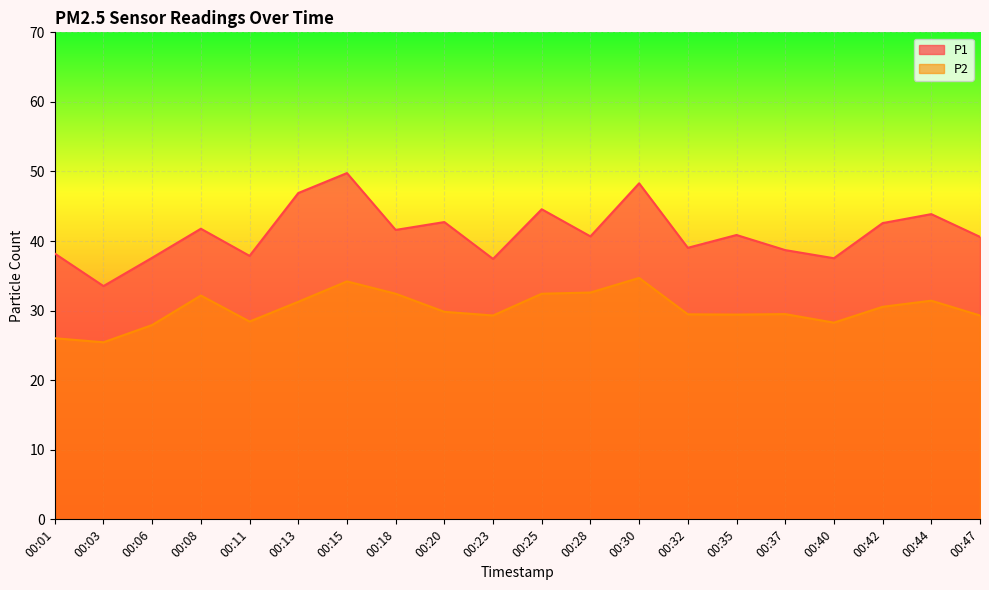

Reading right to left, list all the values displayed in this chart.

P1: 00:47=40.6	00:44=43.9	00:42=42.6	00:40=37.5	00:37=38.7	00:35=40.9	00:32=39.0	00:30=48.3	00:28=40.7	00:25=44.6	00:23=37.4	00:20=42.7	00:18=41.6	00:15=49.8	00:13=46.9	00:11=37.9	00:08=41.8	00:06=37.6	00:03=33.5	00:01=38.2
P2: 00:47=29.3	00:44=31.4	00:42=30.6	00:40=28.3	00:37=29.5	00:35=29.4	00:32=29.5	00:30=34.7	00:28=32.6	00:25=32.4	00:23=29.3	00:20=29.8	00:18=32.4	00:15=34.2	00:13=31.3	00:11=28.4	00:08=32.2	00:06=27.9	00:03=25.4	00:01=26.0